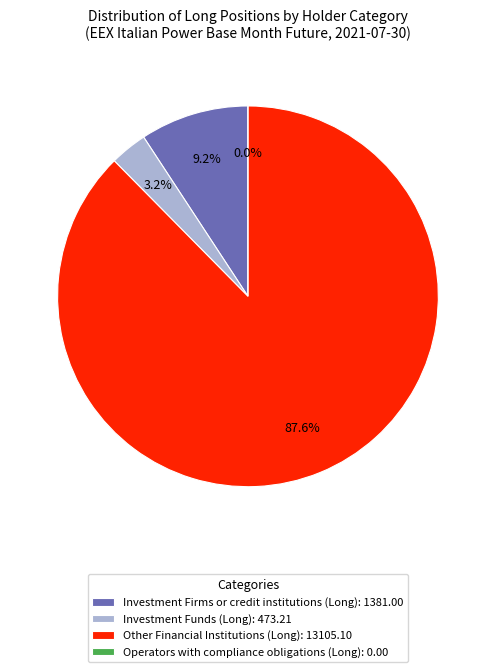

Which slice represents more than half of the pie?

Other Financial Institutions (Long)